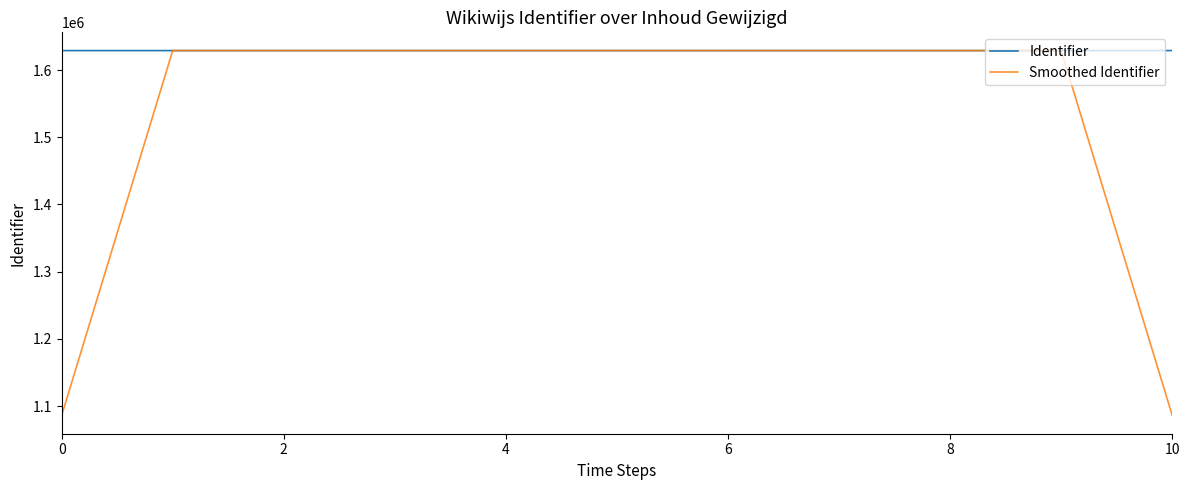

At how many categories does at least one series exceed 1325699?

11